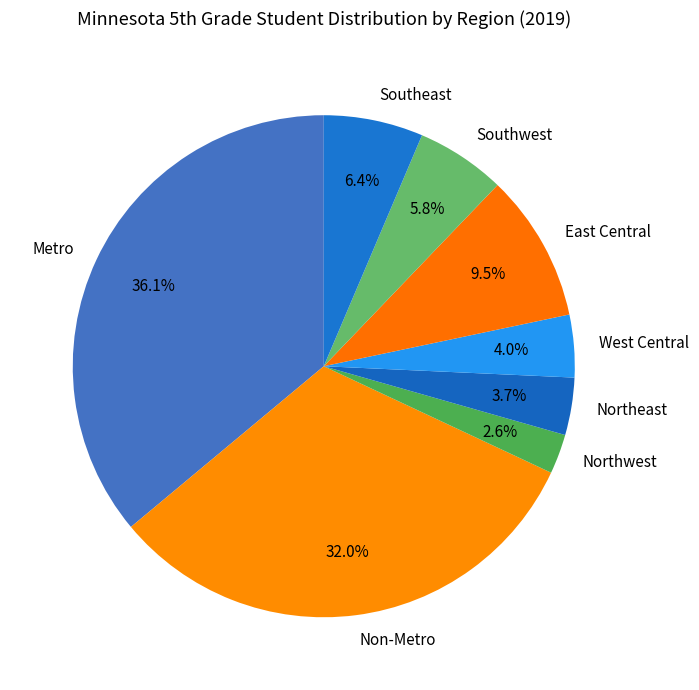

To the nearest percent, what is the combined percentage of Northwest and Southwest?

8%